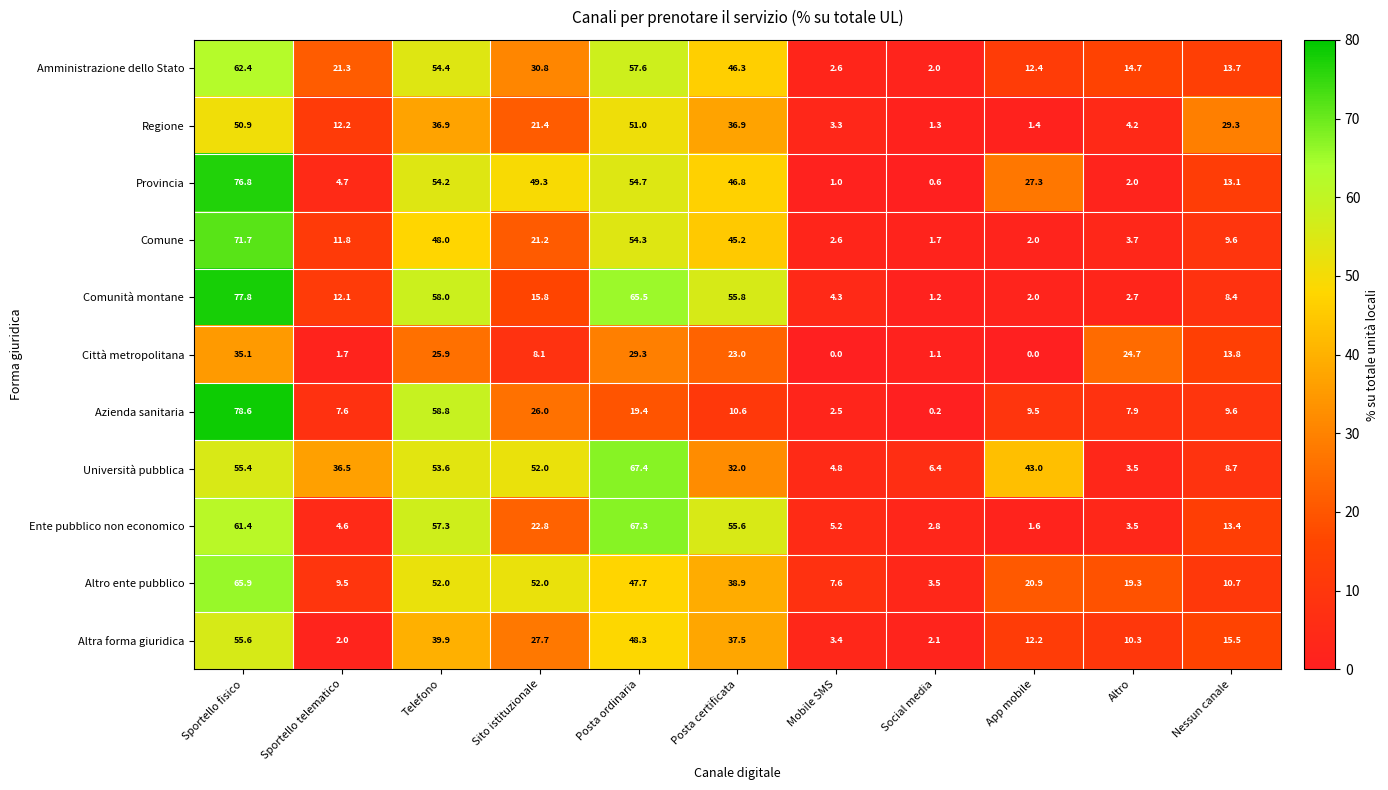

Rank the series by their maximum value, from lowest to highest.

Città metropolitana, Regione, Altra forma giuridica, Amministrazione dello Stato, Altro ente pubblico, Ente pubblico non economico, Università pubblica, Comune, Provincia, Comunità montane, Azienda sanitaria